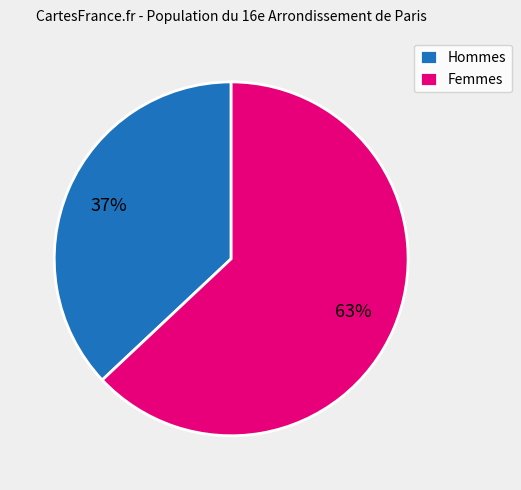

Between Femmes and Hommes, which is larger?

Femmes